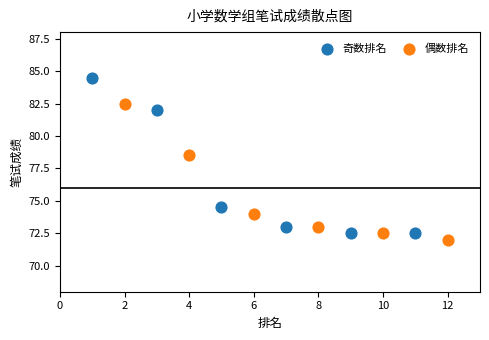

Which series has the largest Y range (max minus min)?

奇数排名